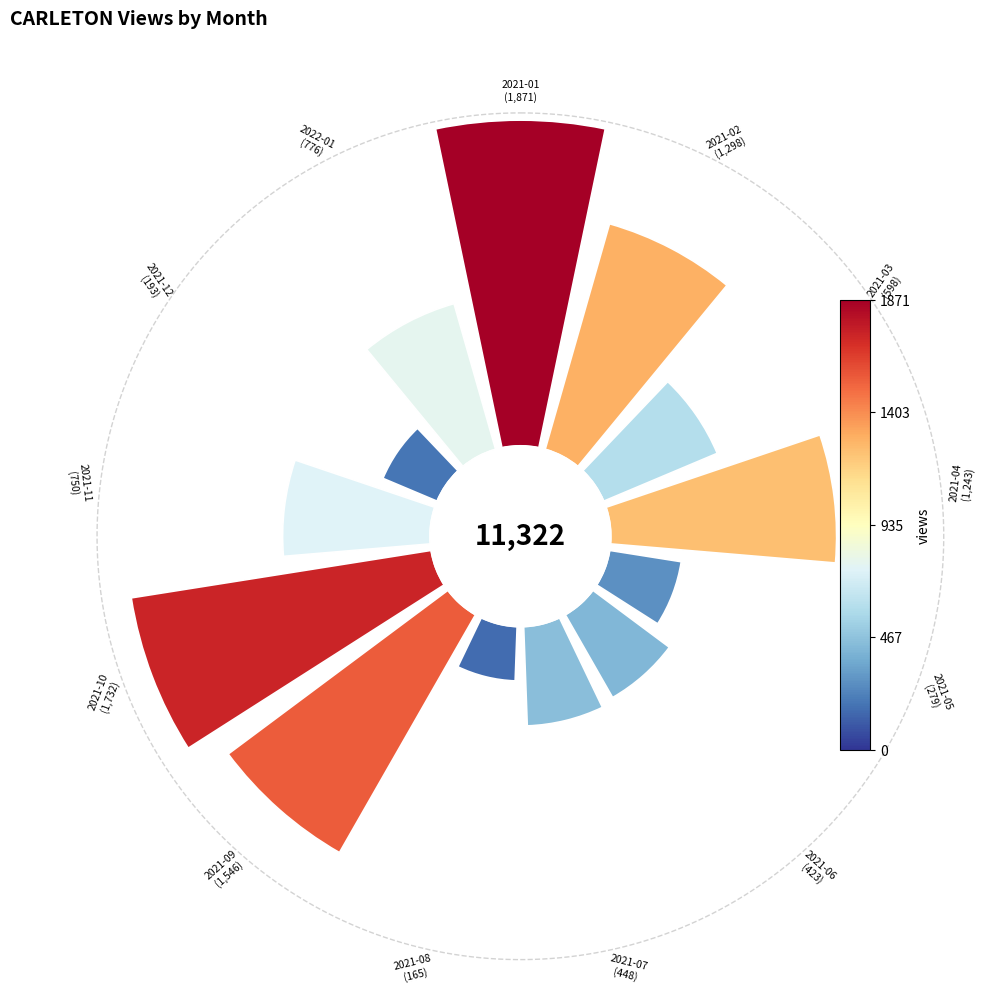

Is the sum of 6 and 10 greater than half?

No